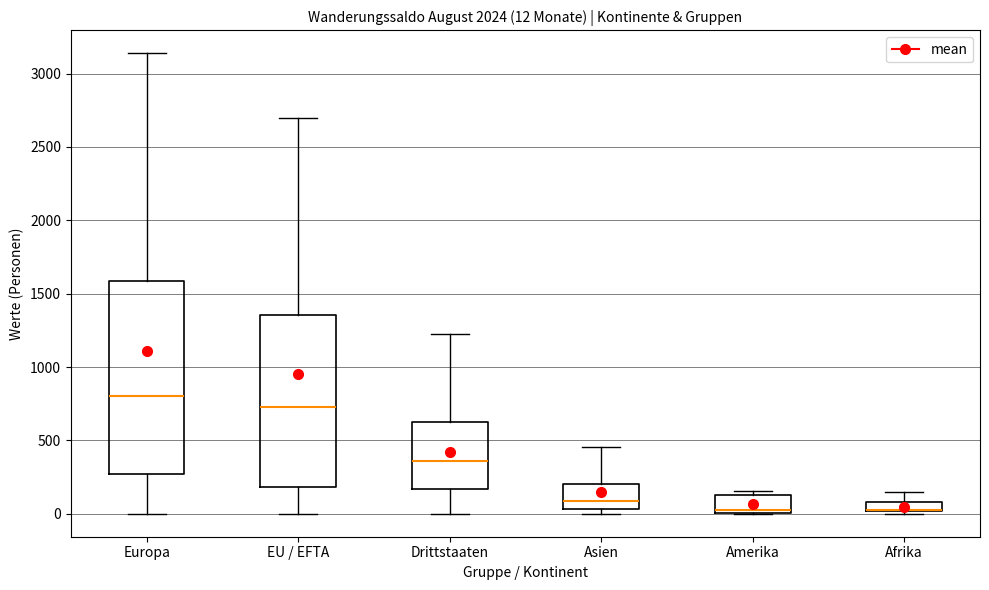

Which box is the tallest, from its lower edge to its upper edge?

Europa